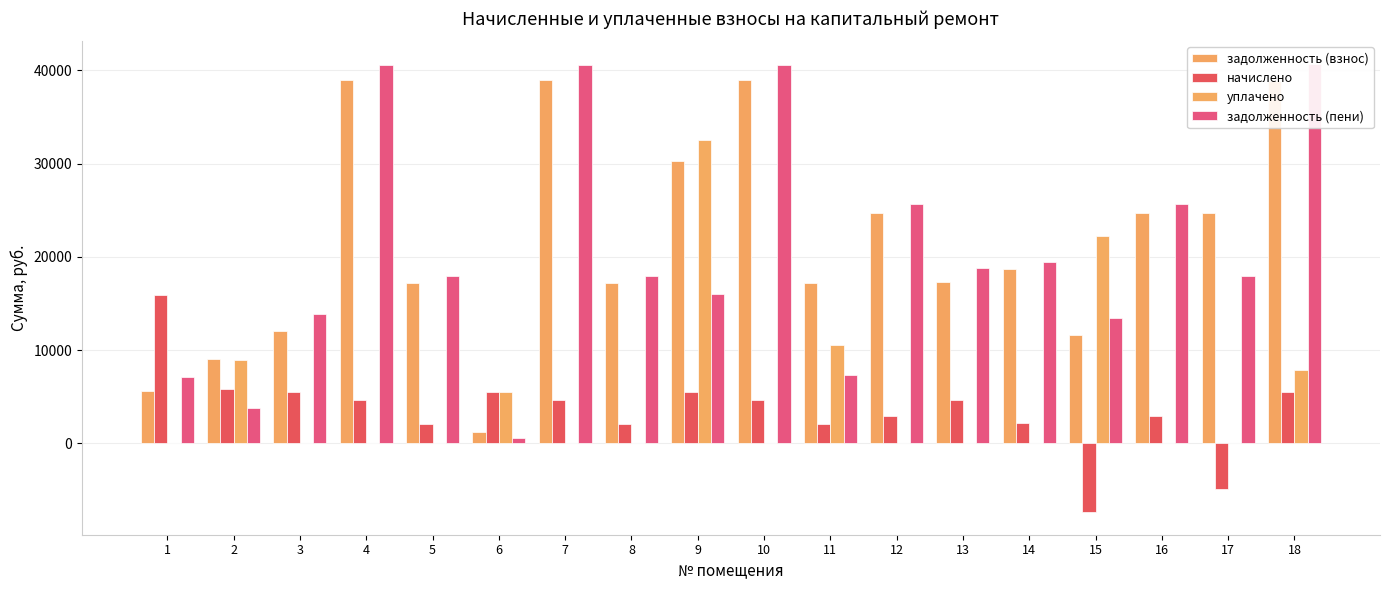

What is the difference between the maximum and minimum values in the задолженность (взнос) series?

37768.8